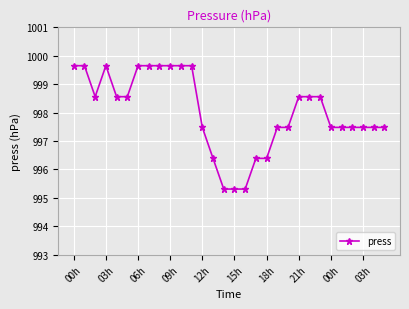

Is this an area chart (filled region under the line)?

No